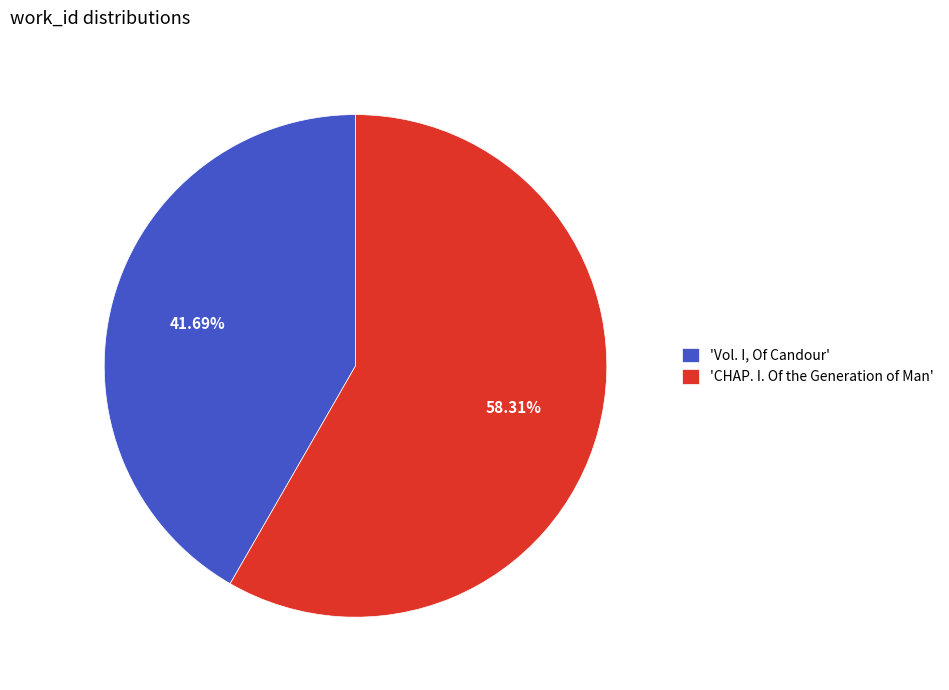

What is the ratio of the value at 'Vol. I, Of Candour' to the value at 'CHAP. I. Of the Generation of Man'?

0.7